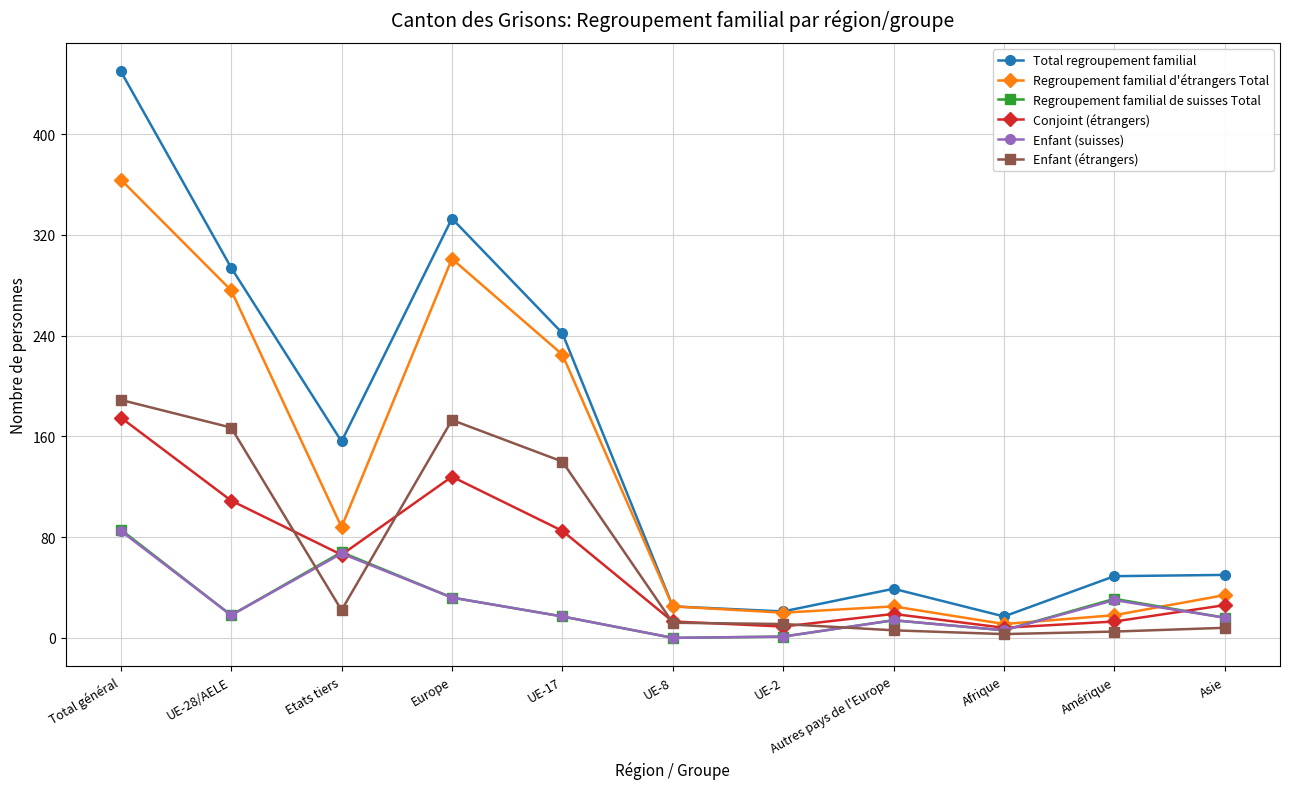

The Total regroupement familial series shows 139 at UE-28/AELE. True or false?

False